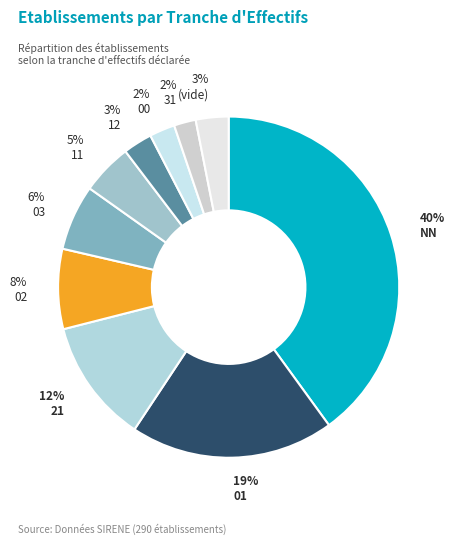

How many segments does this pie chart have?

10